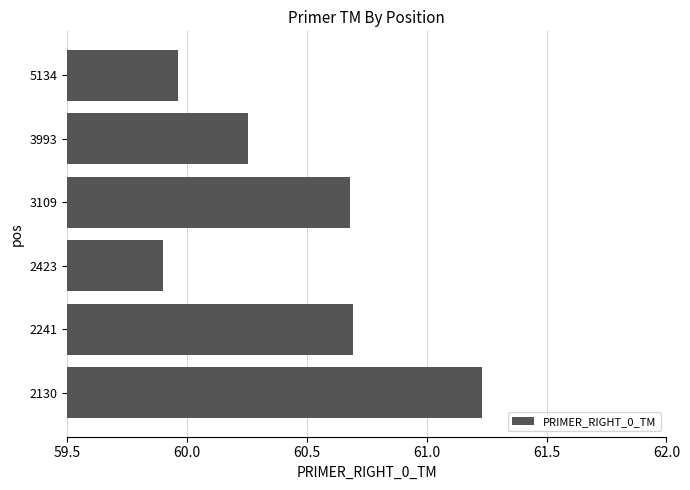

Is it true that the value at 5134 is 106.9?

False